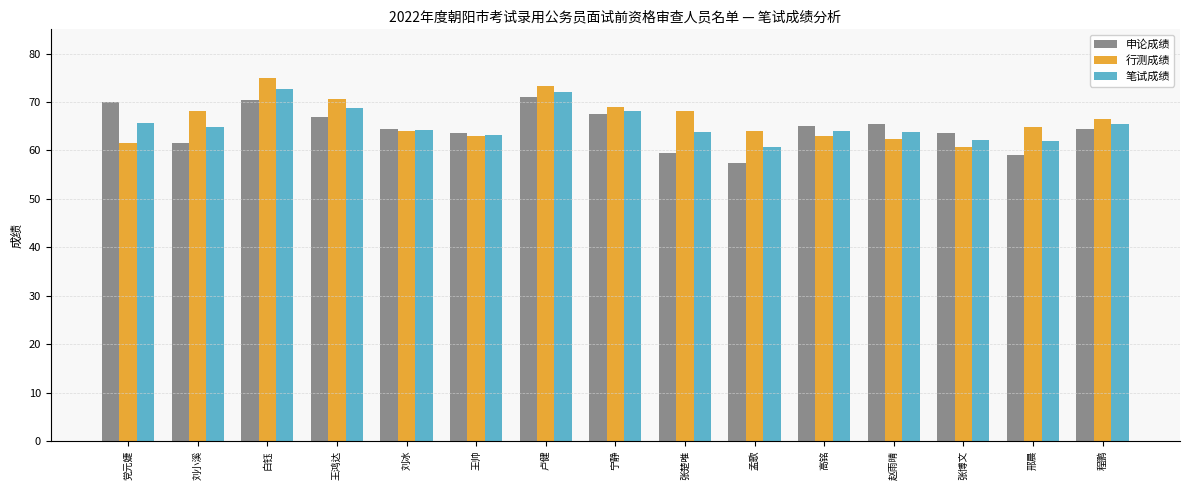

How many distinct data groups are displayed?

3